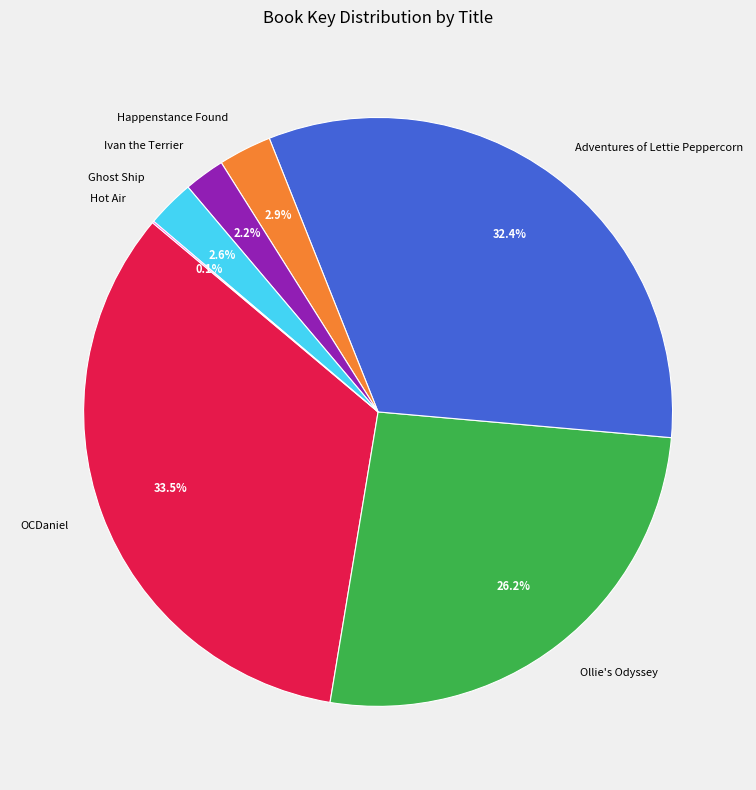

Combined, do OCDaniel and Adventures of Lettie Peppercorn account for over 50%?

Yes